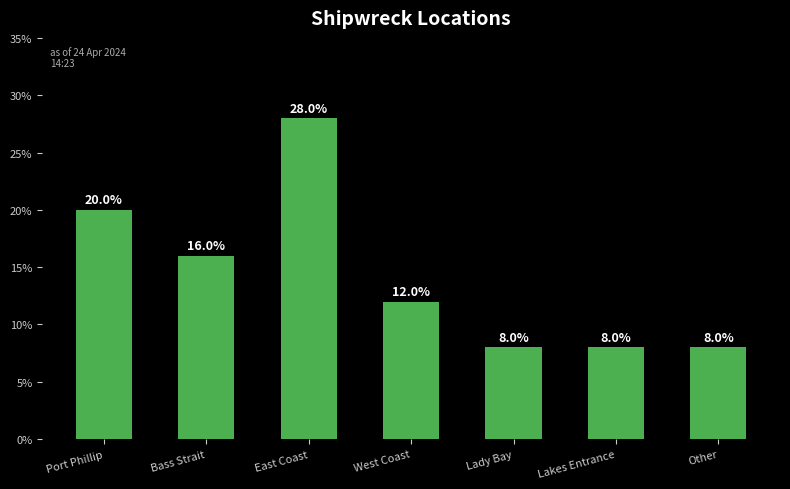

Reading left to right, list all the values displayed in this chart.

20.0	16.0	28.0	12.0	8.0	8.0	8.0